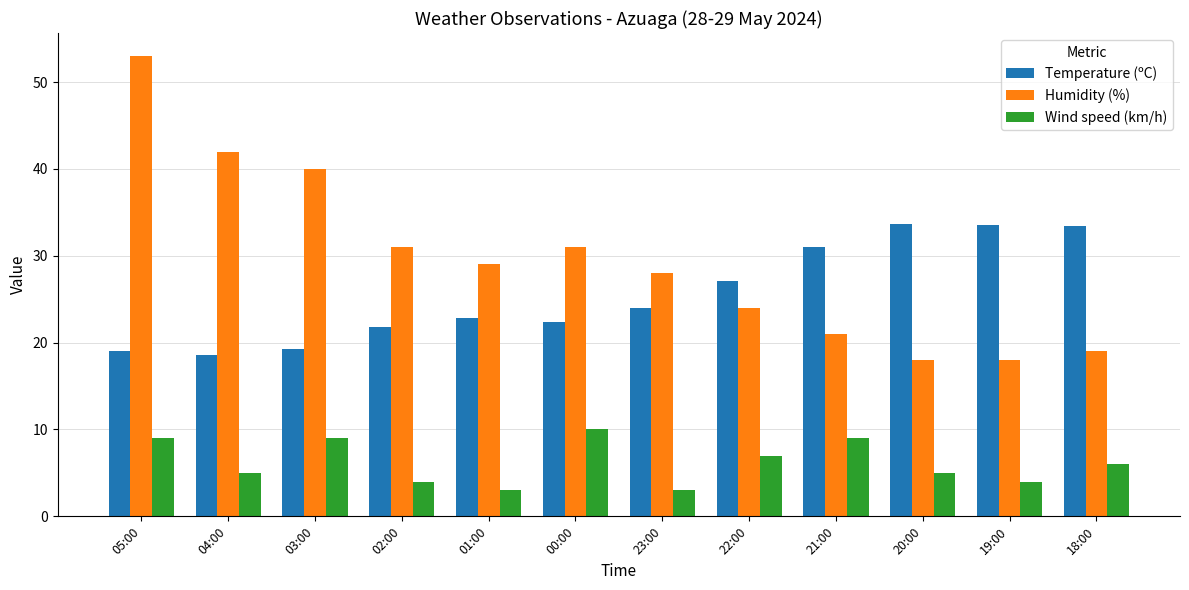

Rank the series by their average value, from lowest to highest.

Wind speed (km/h), Temperature (ºC), Humidity (%)